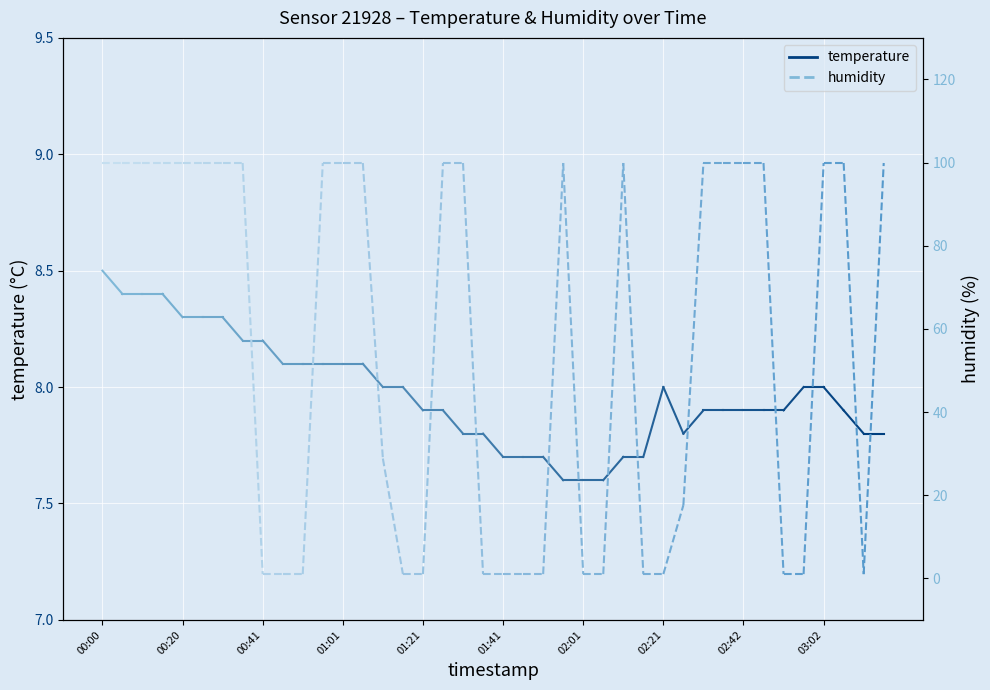

What is the spread (max minus min) of values at 00:00?

91.4